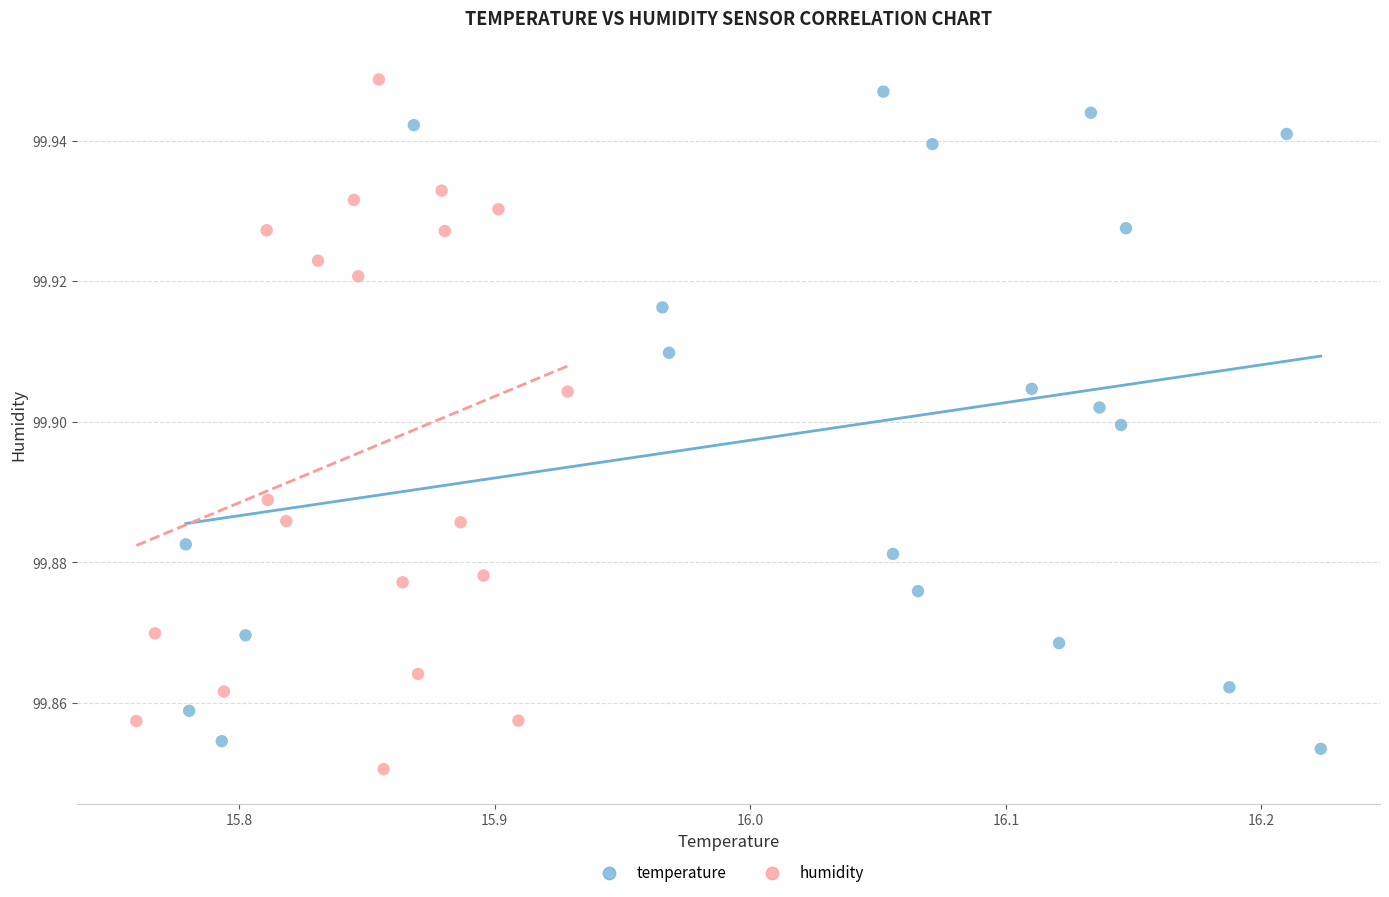

Which series contains the lowest Y value?

humidity